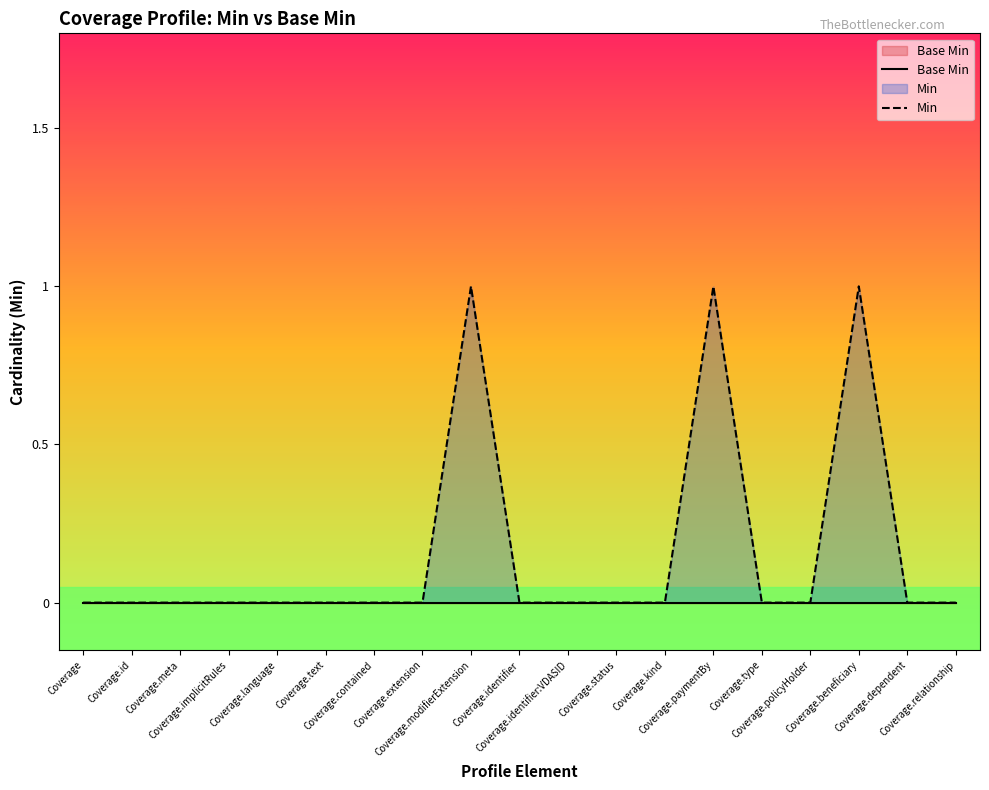

What are all the series names shown in the legend?

Base Min, Min